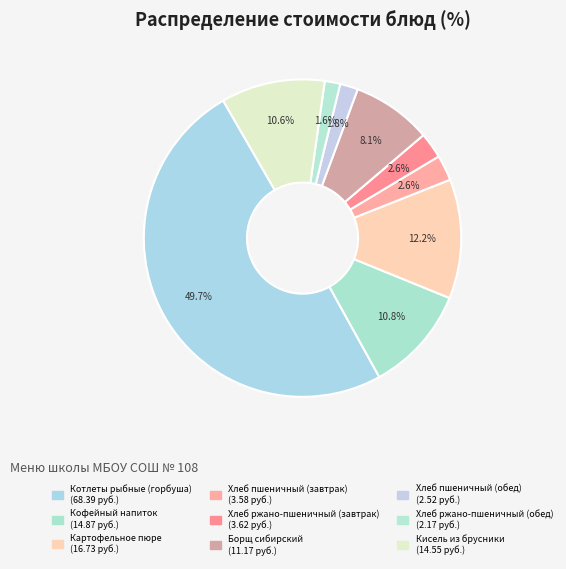

Is there a majority slice in this chart?

No